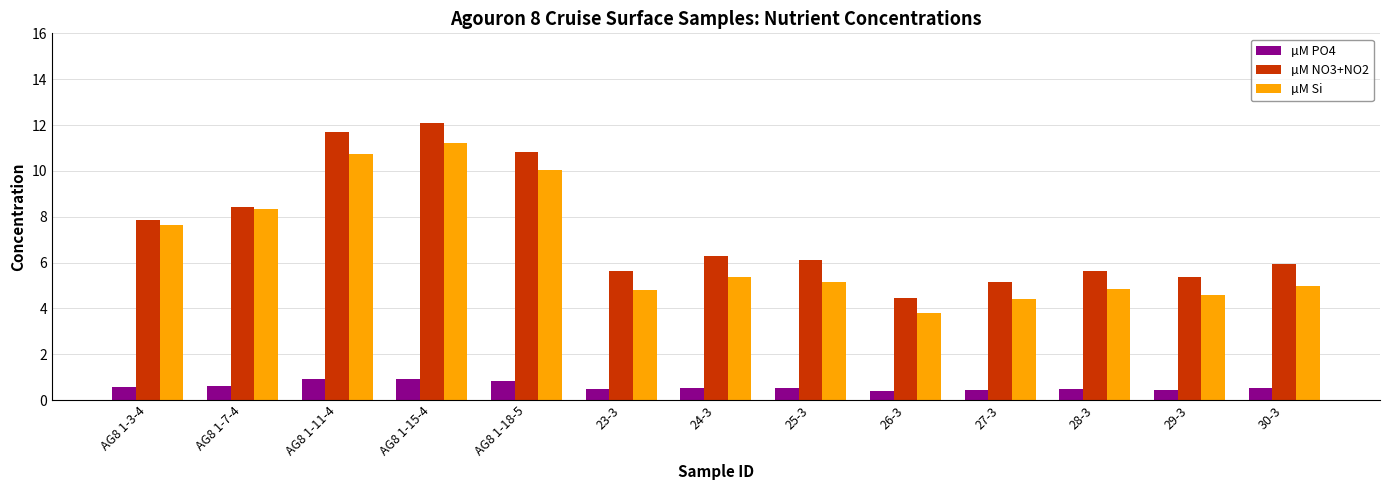

What is the value of the µM Si bar at the 4th from the left?

11.2